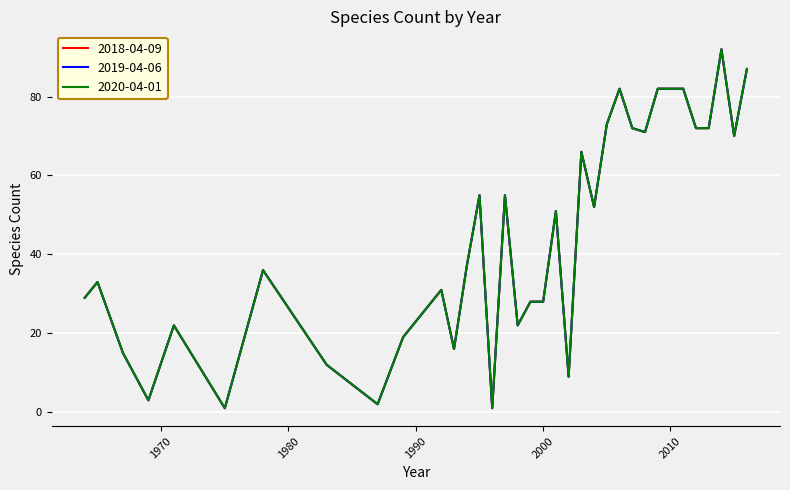

Count the number of categories in the chart.

35